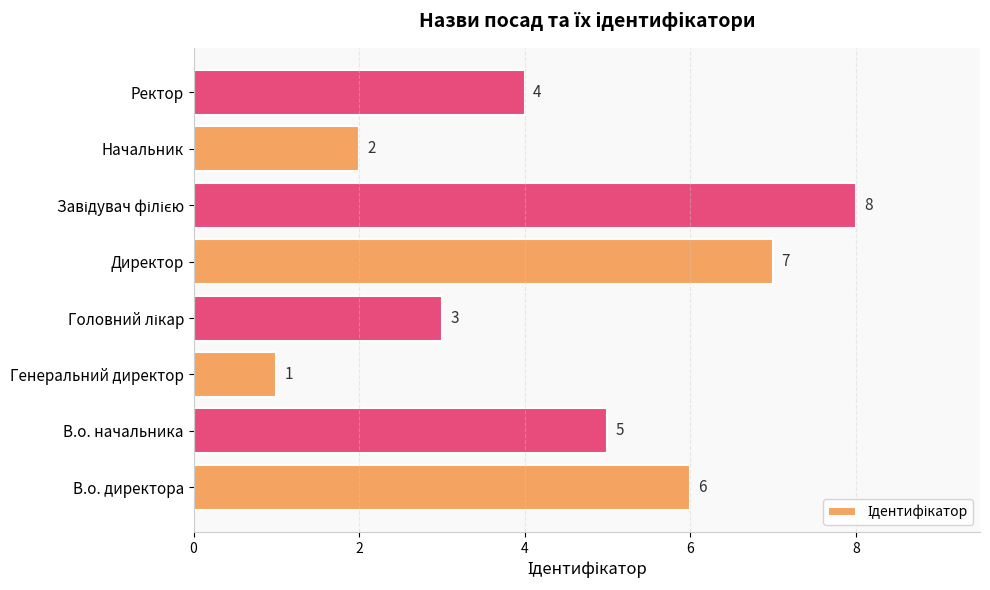

Approximately how many times larger is the value at Ректор compared to Начальник?

2.0